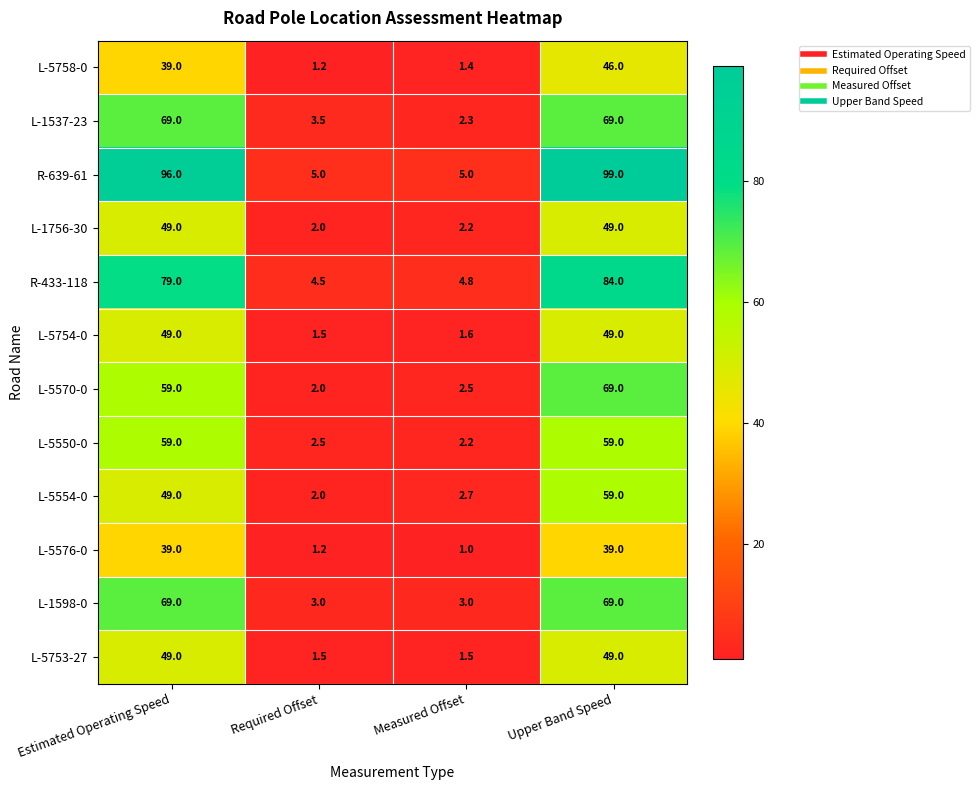

Count the L-1598-0 values in the range 3 to 69.

4